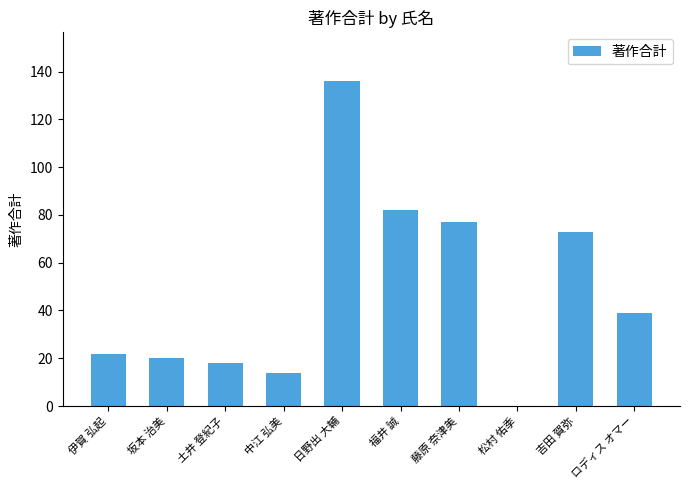

The value at 伊賀 弘起 is 7. True or false?

False